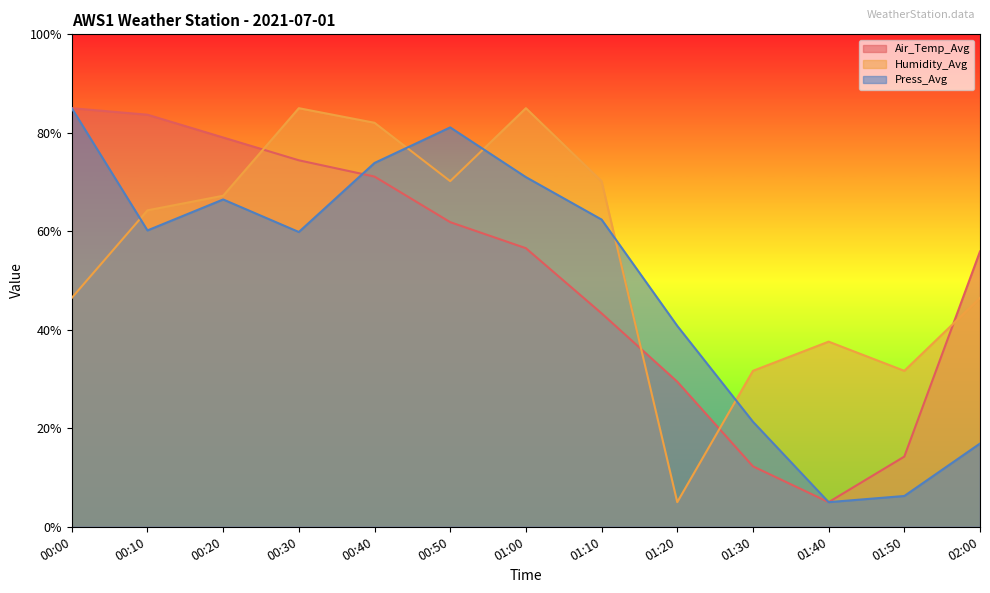

How many data points in Air_Temp_Avg are less than 56?

6